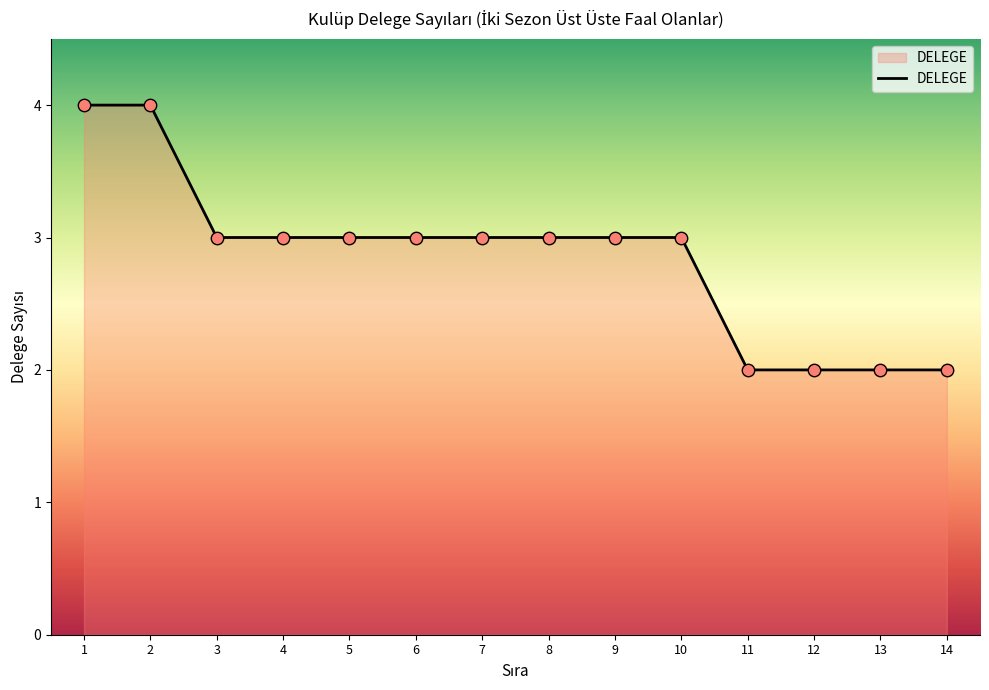

What is the change in value from 3 to 13?

-1